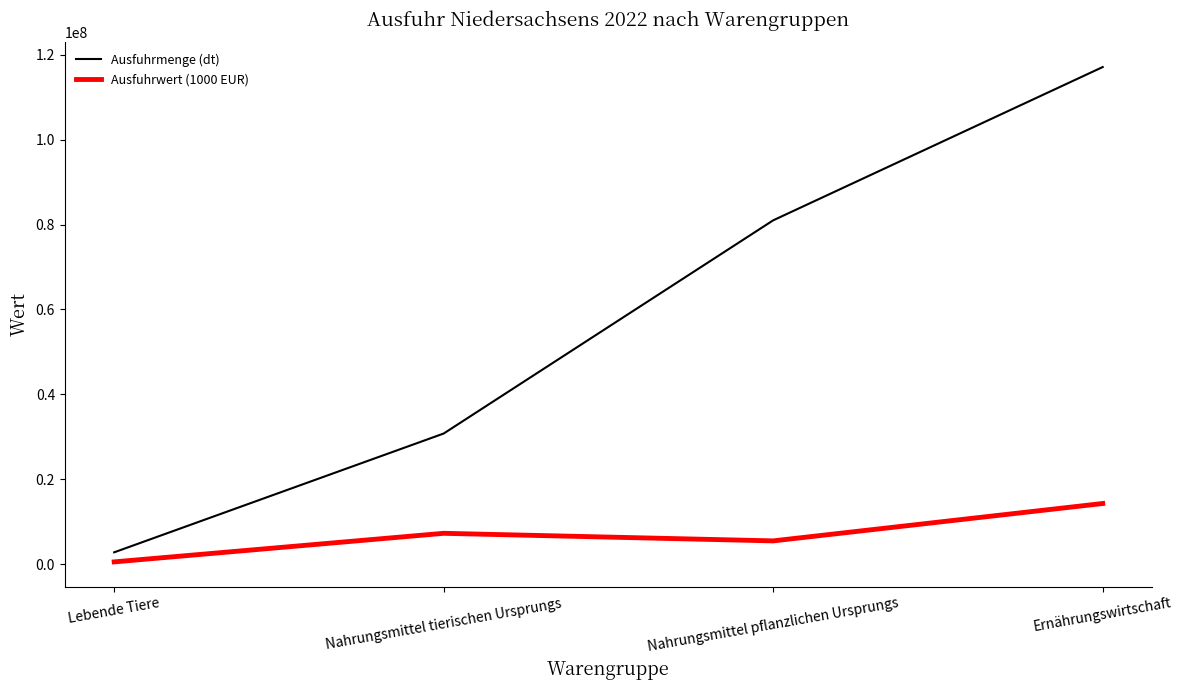

True or false: Ausfuhrmenge (dt) and Ausfuhrwert (1000 EUR) intersect in this chart.

False